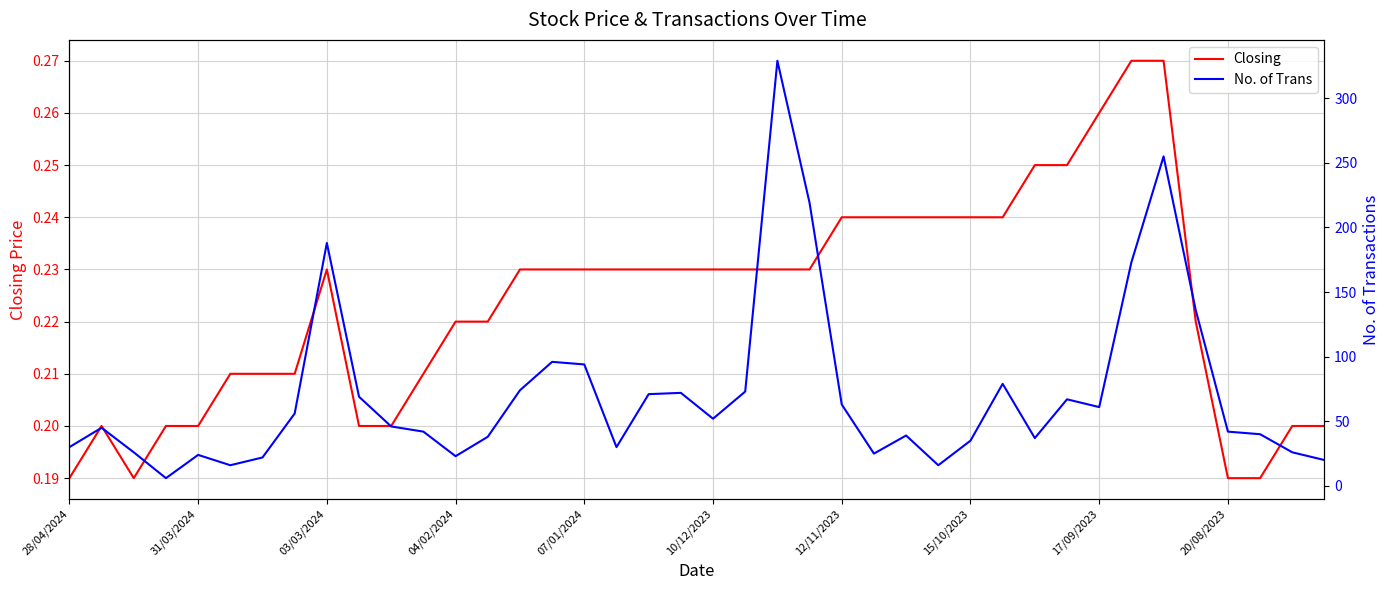

True or false: Closing and No. of Trans cross at least once.

False